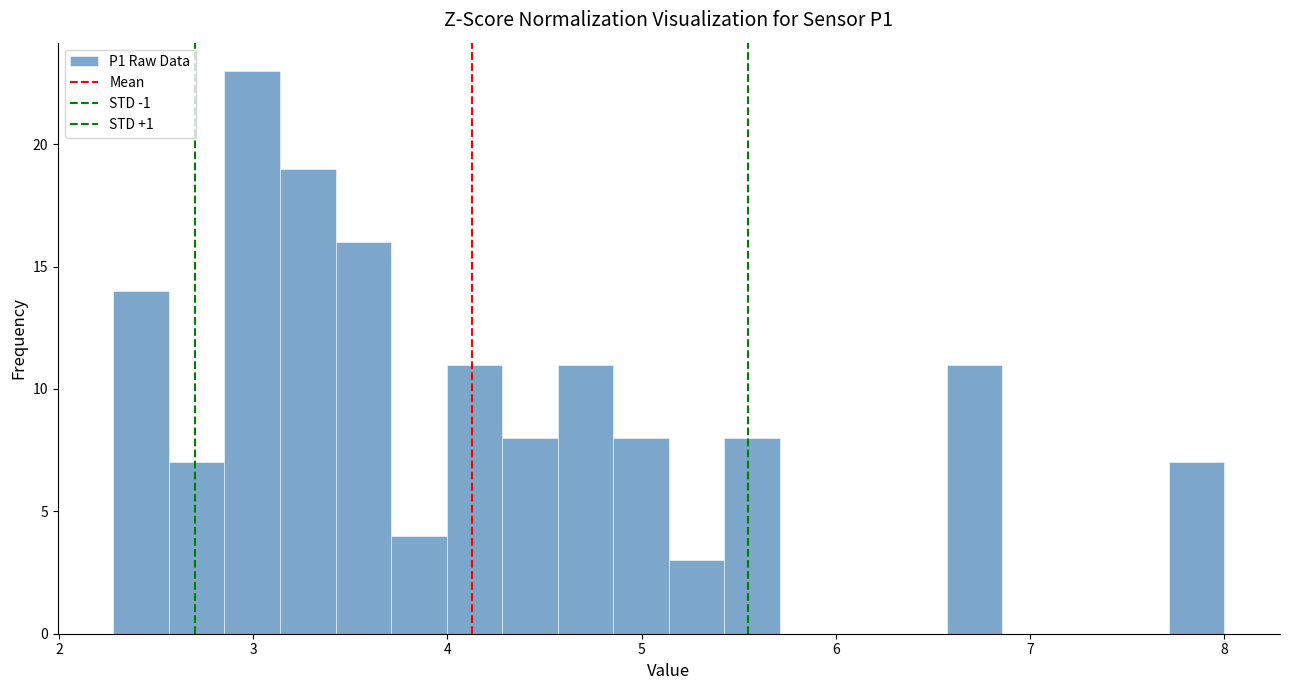

Read against the x-axis, roughly where is the centre of the tallest bar?

3.0